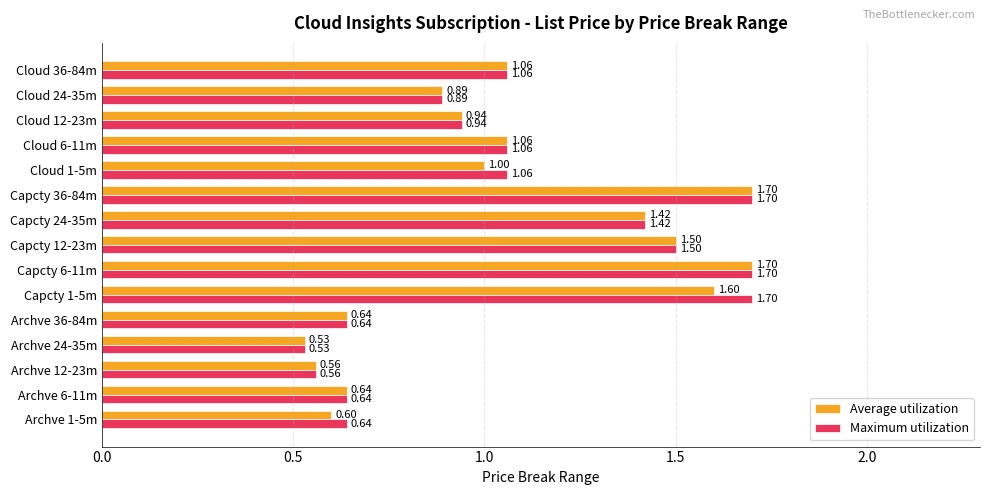

At Capcty 1-5m, list the series in order from largest to smallest.

Maximum utilization, Average utilization